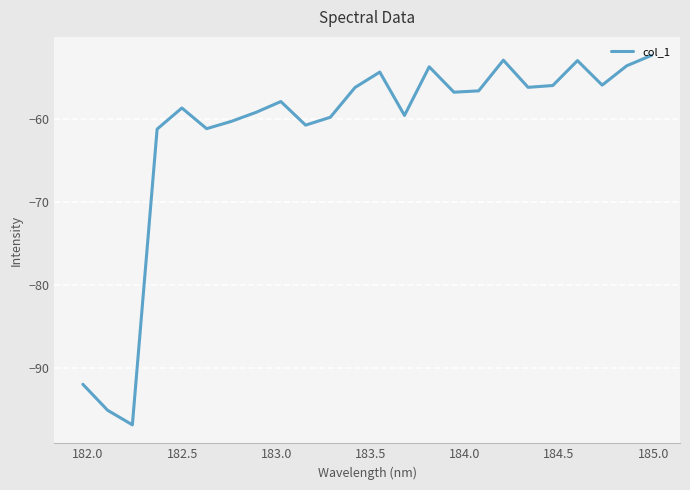

What is the difference between the maximum and minimum values?

44.5